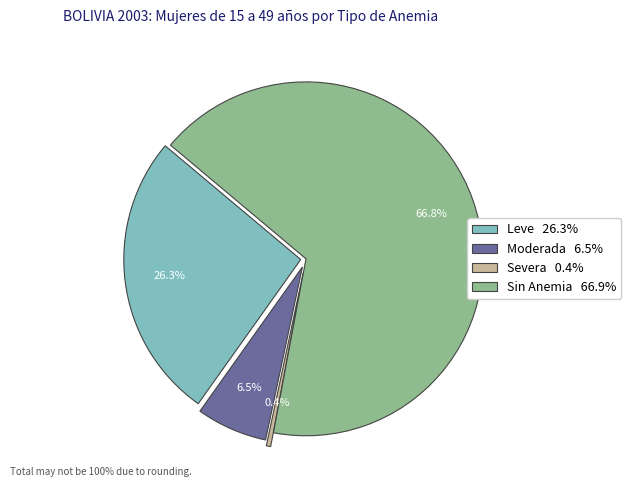

What is the smallest slice in the pie chart?

Severa